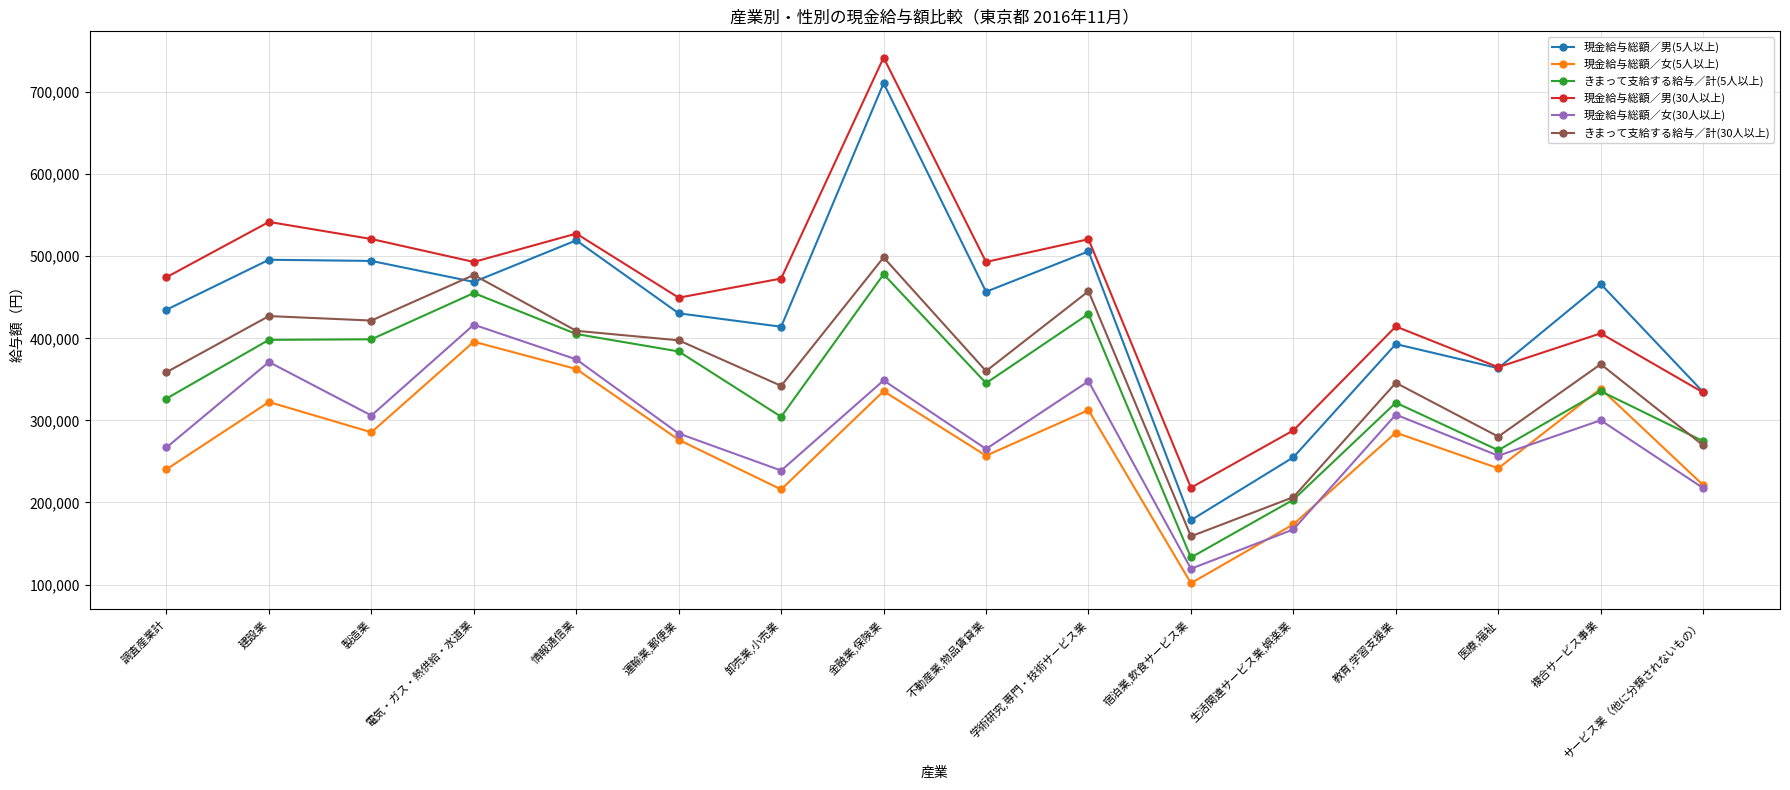

Is this an area chart (filled region under the line)?

No